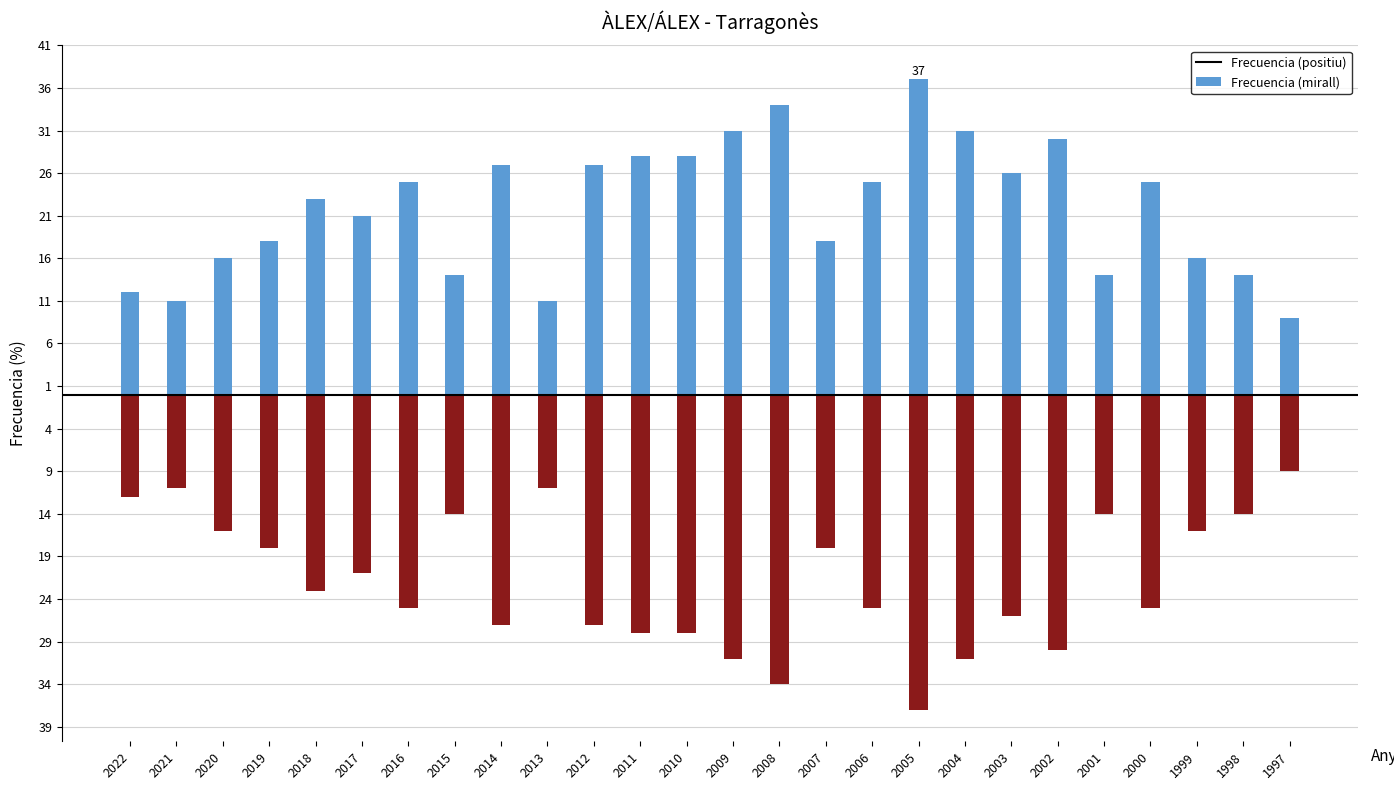

At how many categories does at least one series exceed 35?

1